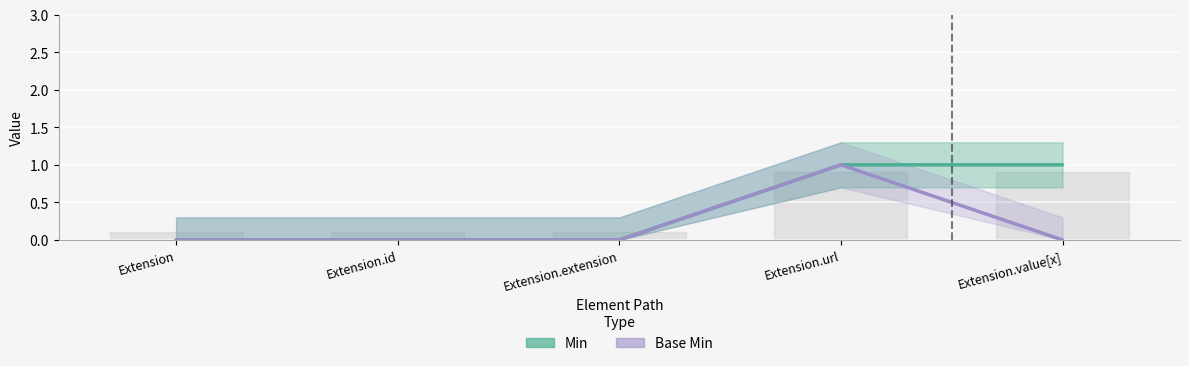

Reading left to right, transcribe all the data shown in this chart.

Min: 0	0	0	1	1
Base Min: 0	0	0	1	0